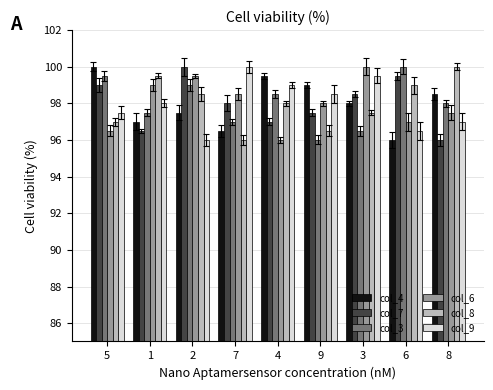

What is the average value of the col_6 series?

98.0